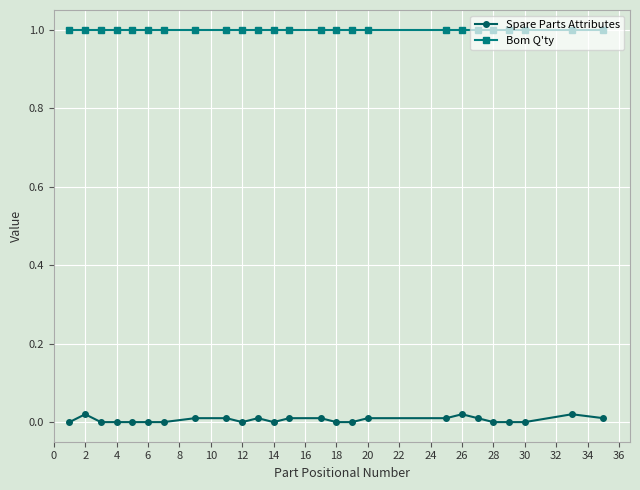

List the series in order of their overall mean, lowest first.

Spare Parts Attributes, Bom Q'ty